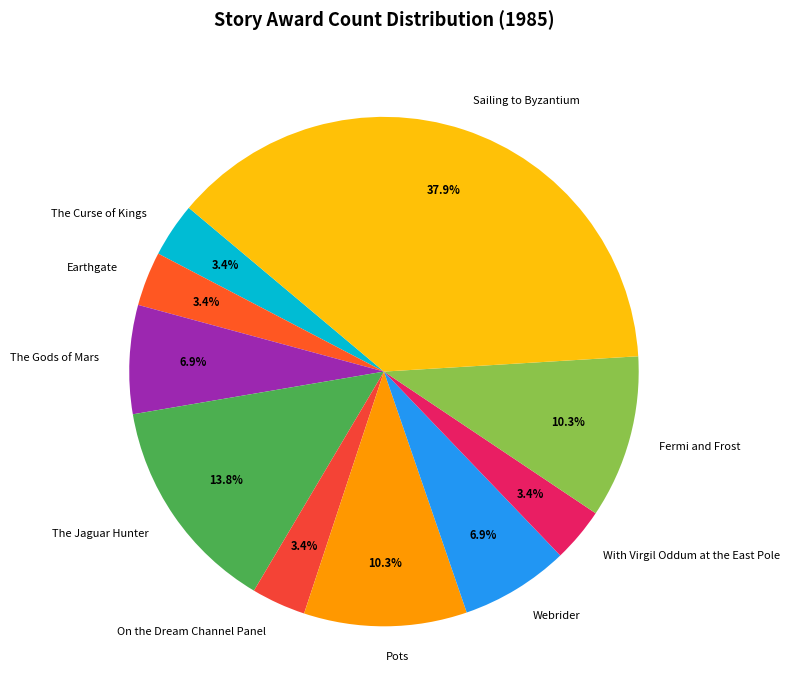

What percentage is the The Curse of Kings slice, to the nearest percent?

3%